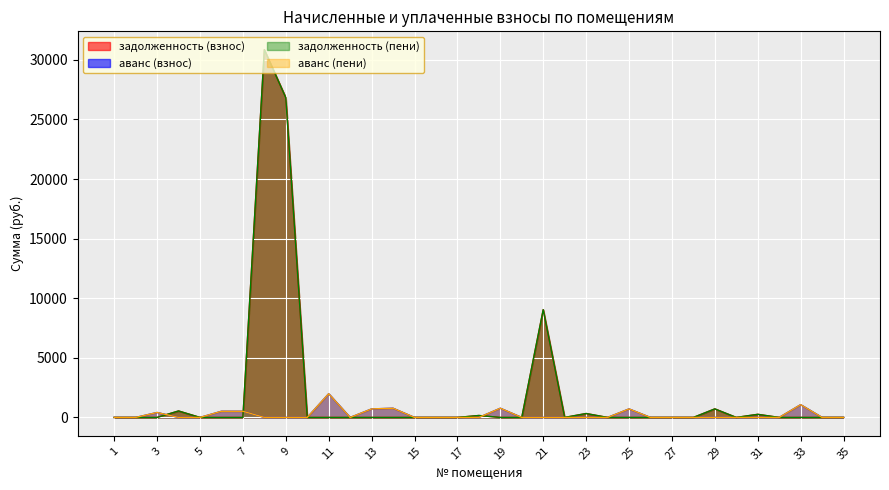

What is the sum of all аванс (пени) values?

7476.4